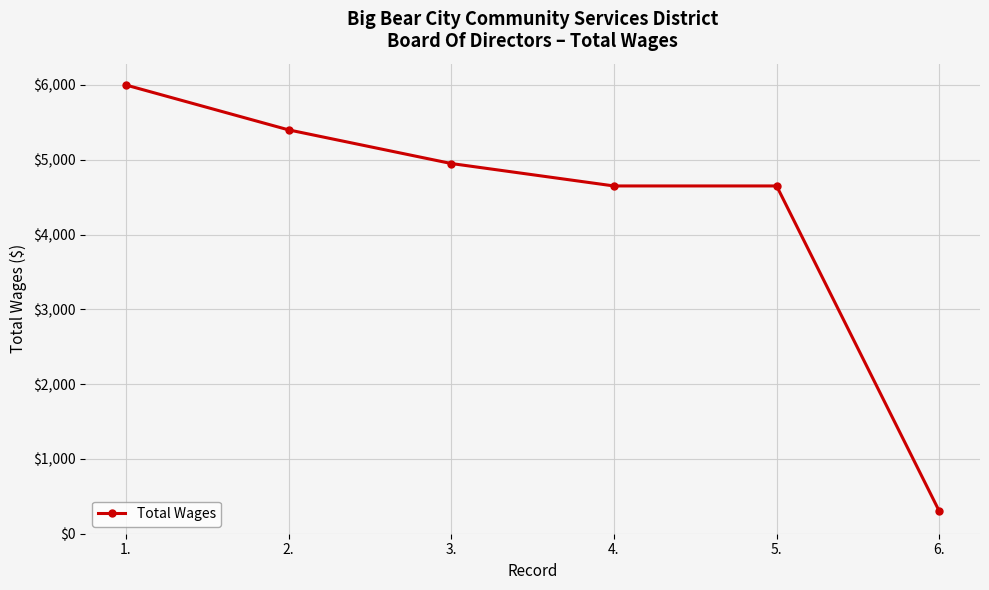

True or false: there are more than 1 points higher than both neighbors.

False